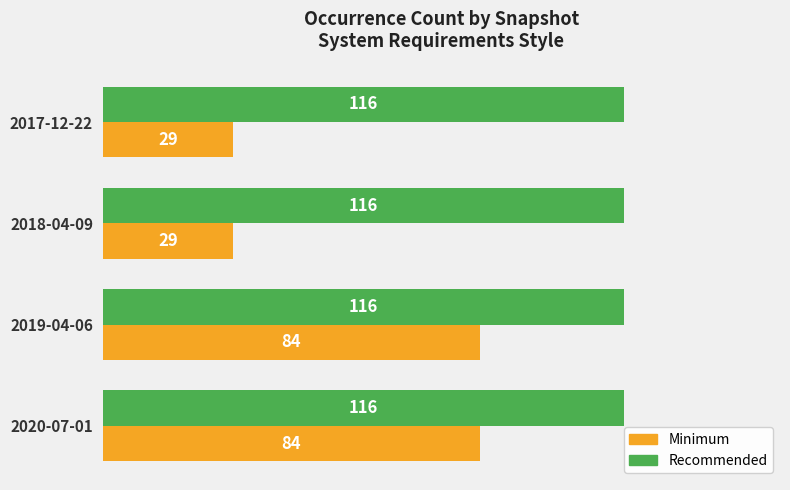

What is the approximate value of Recommended at 2018-04-09?

116